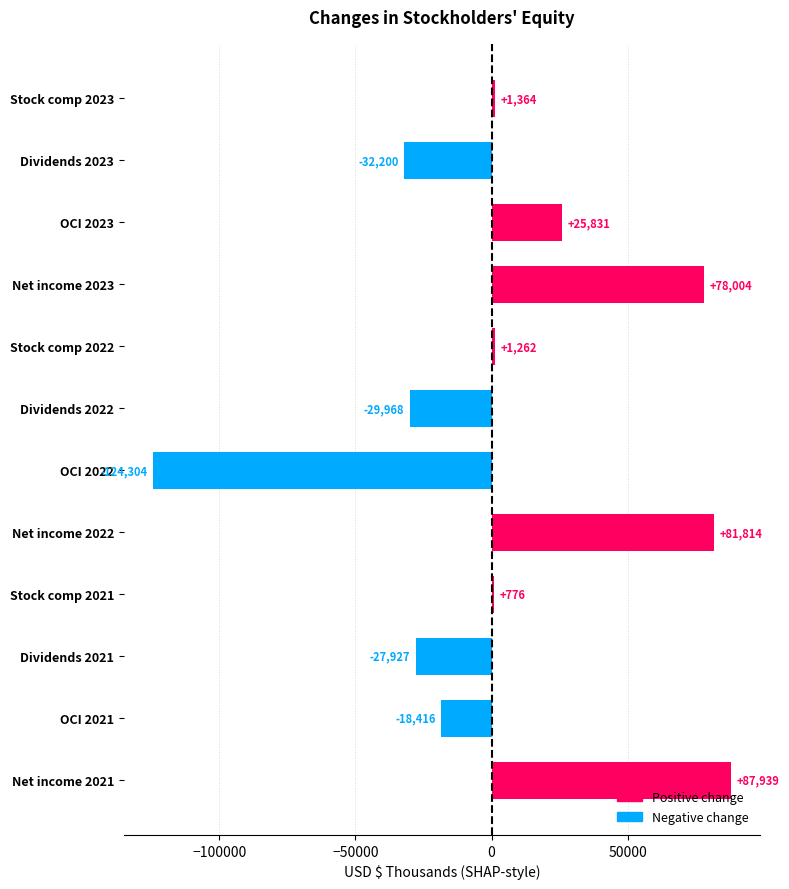

What is the approximate value at OCI 2023, to the nearest 100?

25800